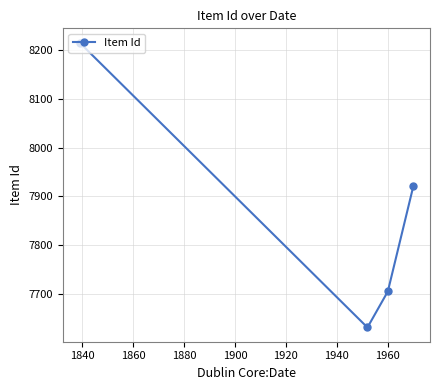

How many interior local valleys (lower than both neighbors) does the data have?

1